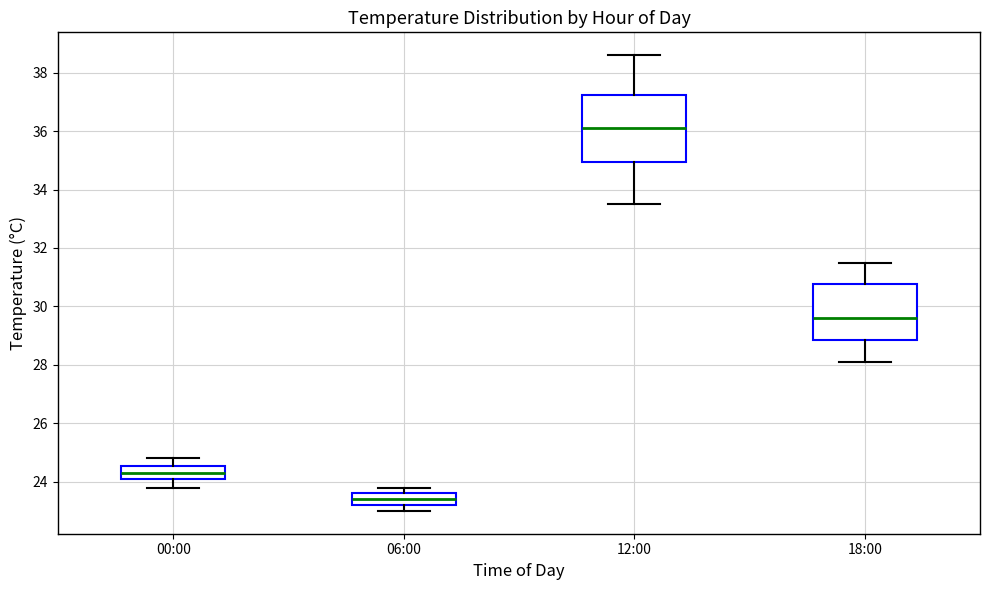

Which box has the lowest median line?

06:00